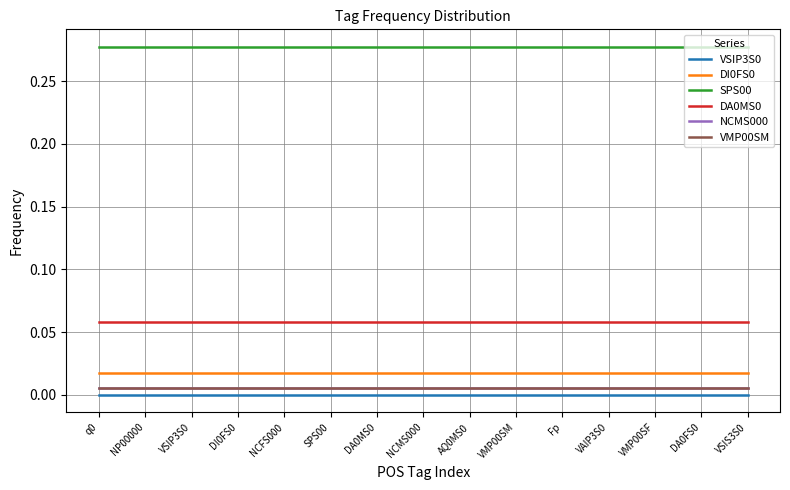

What is the label of the 7th point from the left?

DA0MS0